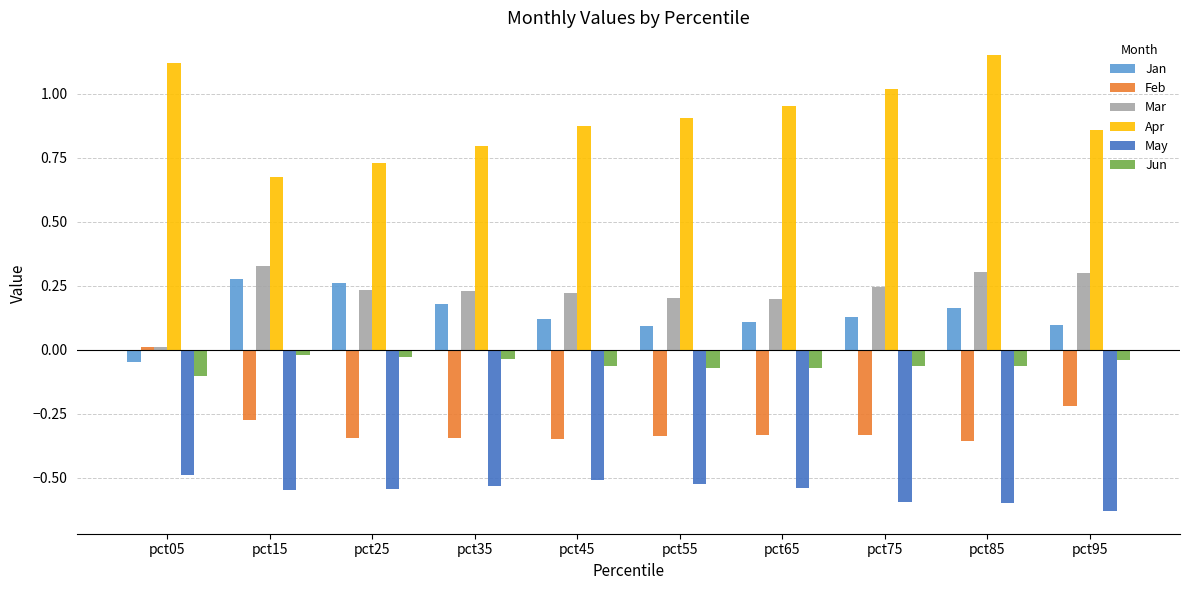

Rank the series by their maximum value, from lowest to highest.

May, Jun, Feb, Jan, Mar, Apr